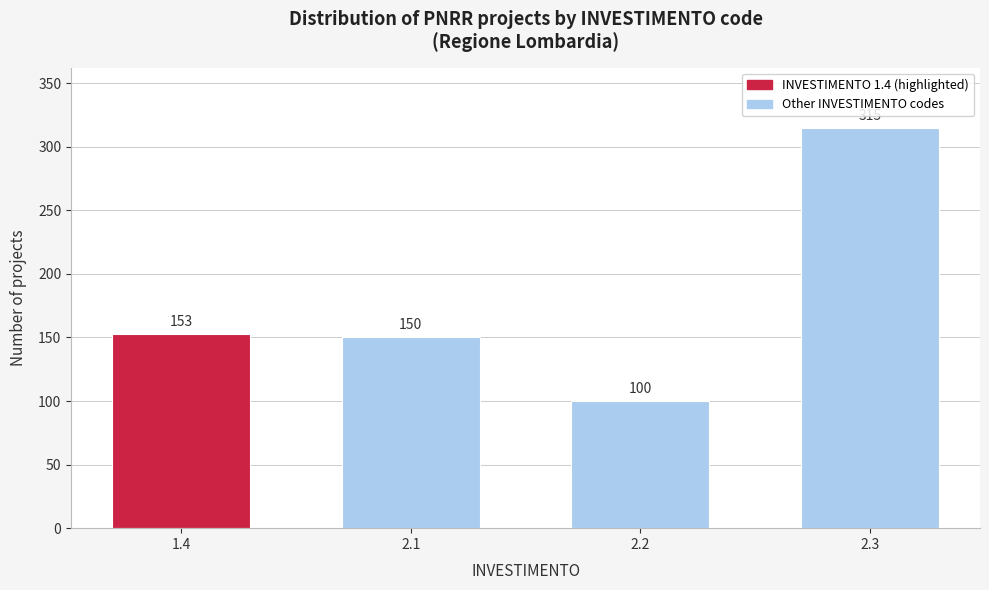

Reading left to right, transcribe all the data shown in this chart.

1.4=153	2.1=150	2.2=100	2.3=315